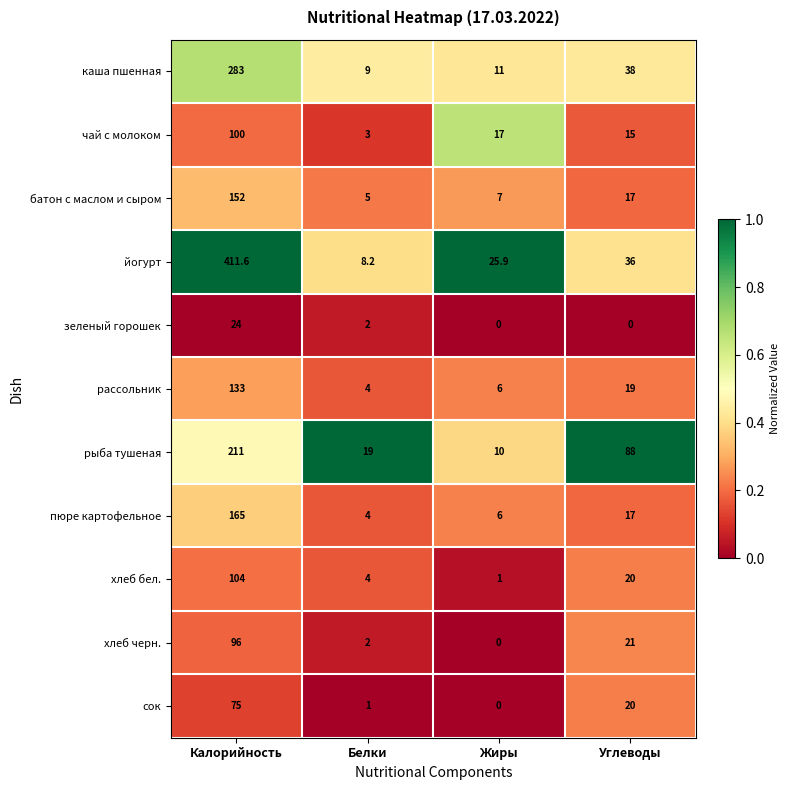

Which series has the widest spread of values?

йогурт